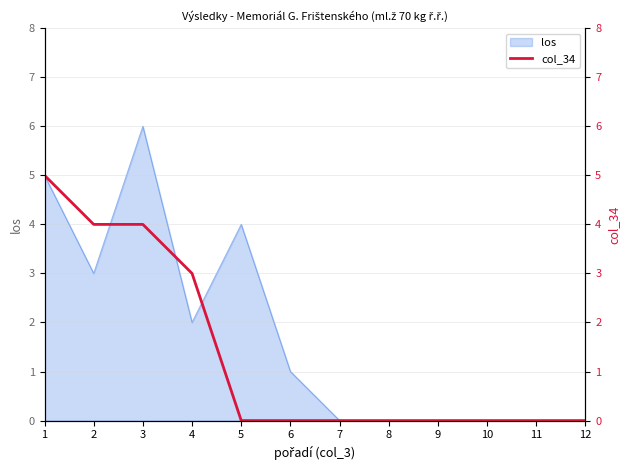

What is the highest value of the los series?

6